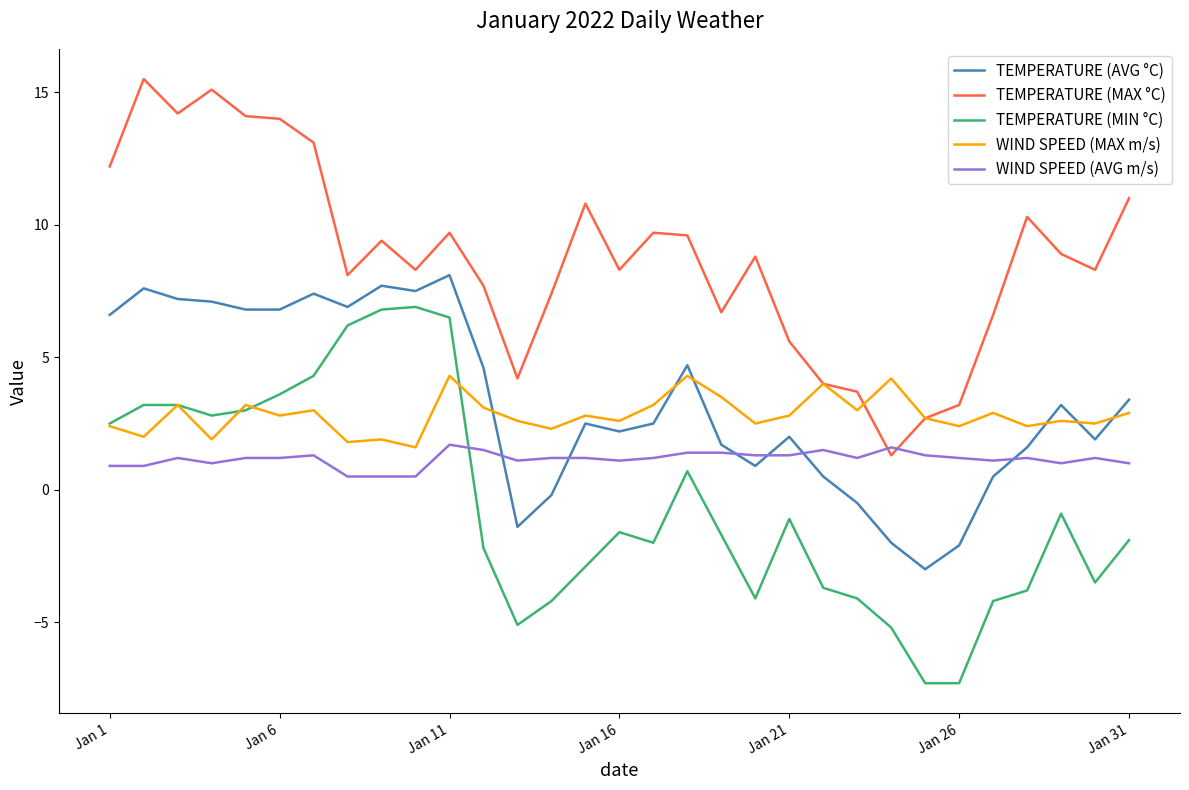

What is the greatest value displayed?

15.5